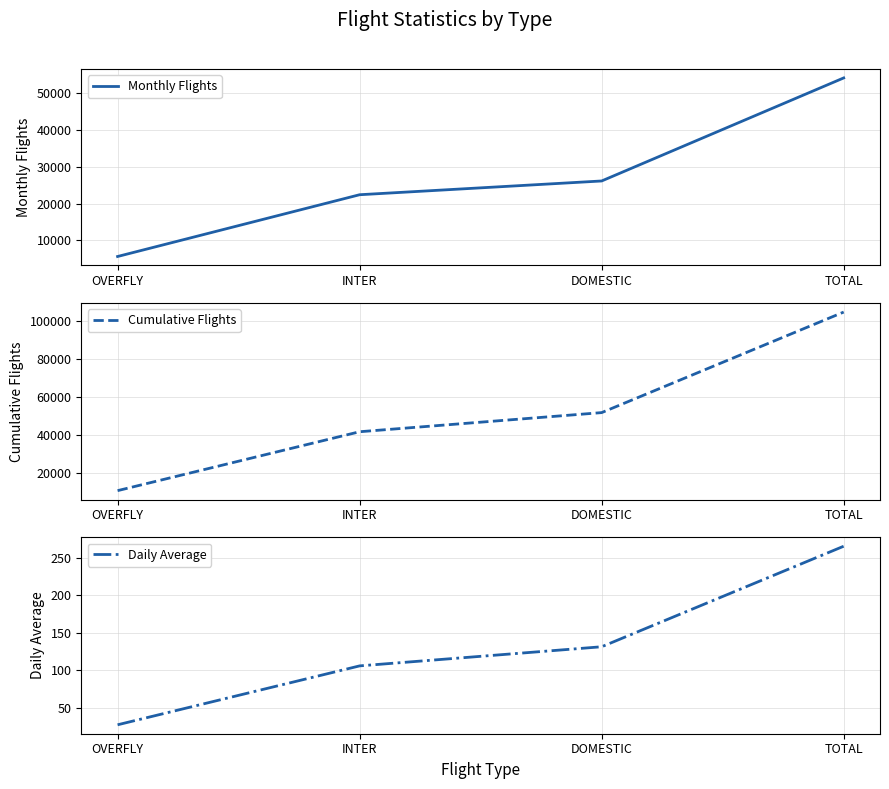

True or false: Cumulative Flights and Daily Average intersect in this chart.

False